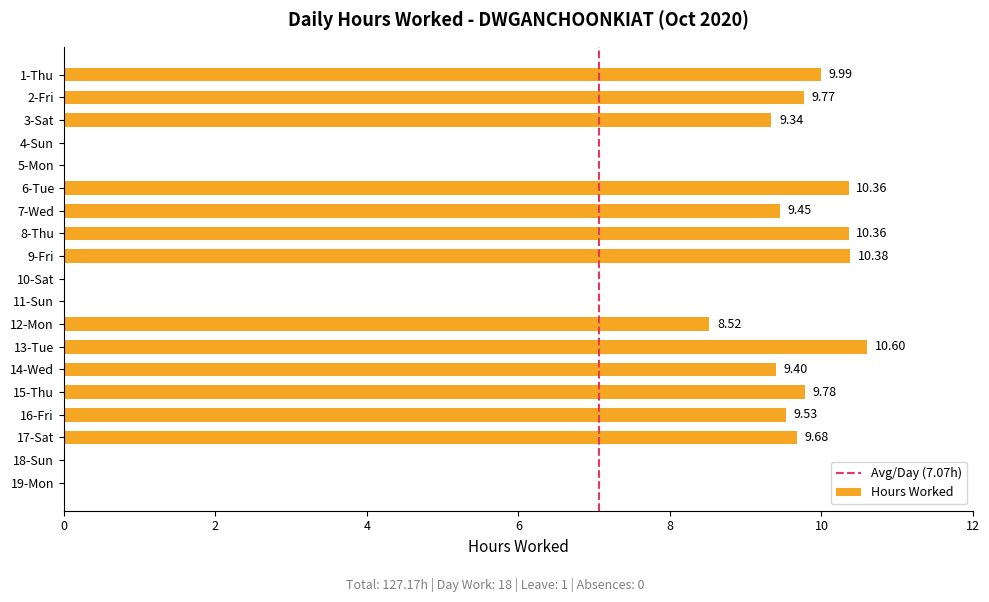

How many values exceed 9?

12